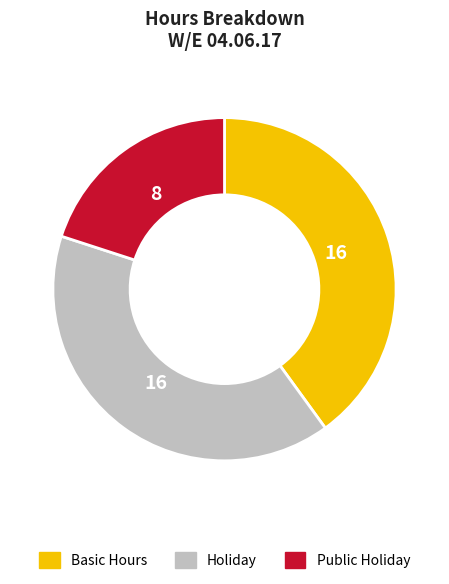

How many slices are in this pie chart?

3